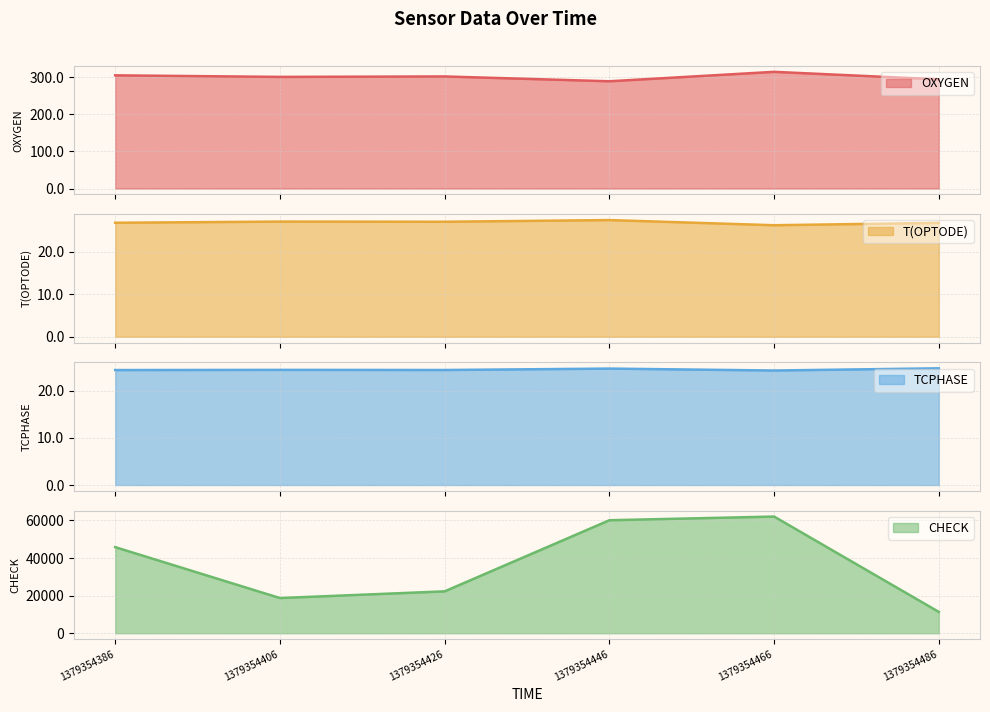

Which category has the highest value across all series?

1379354466